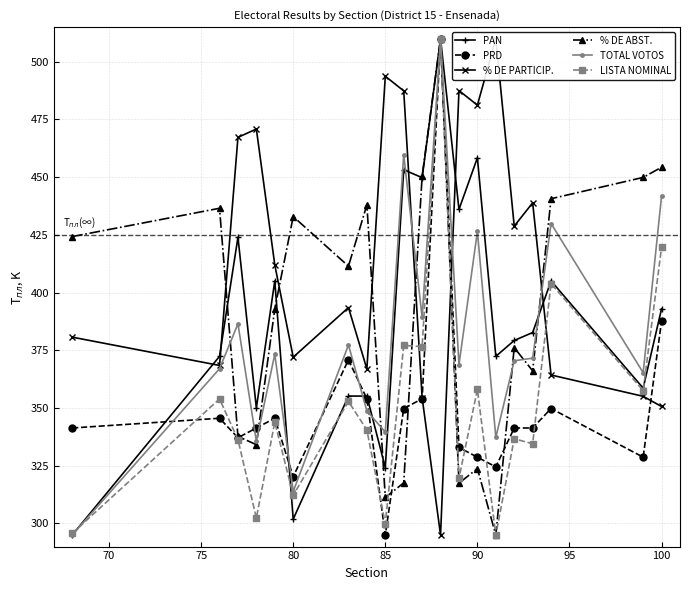

True or false: PRD has more than 2 points higher than both neighbors.

True